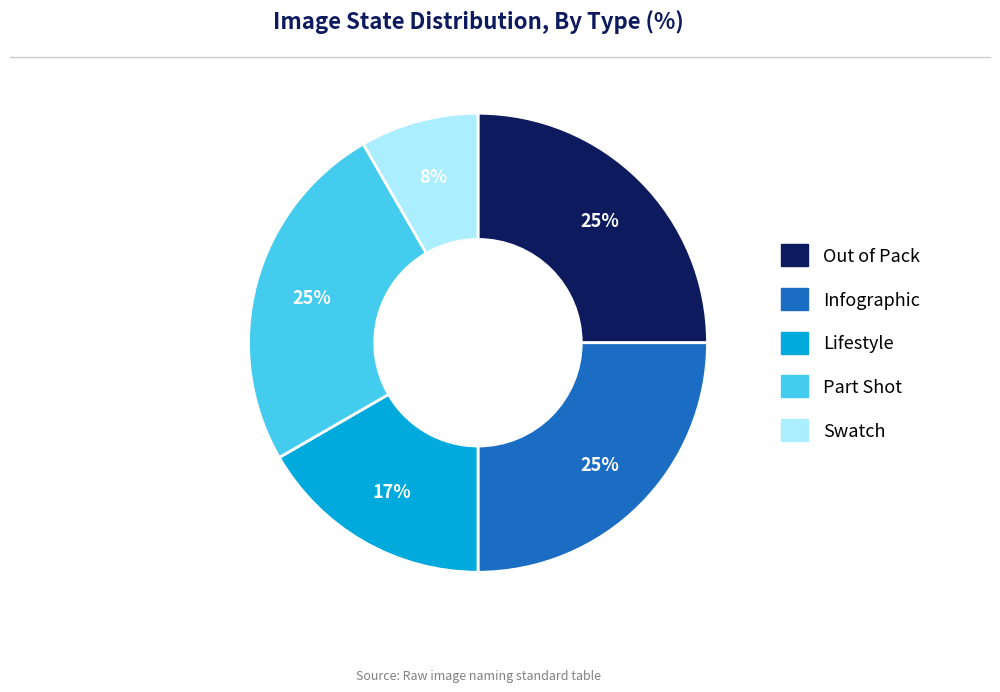

Which has a higher value, Part Shot or Swatch?

Part Shot